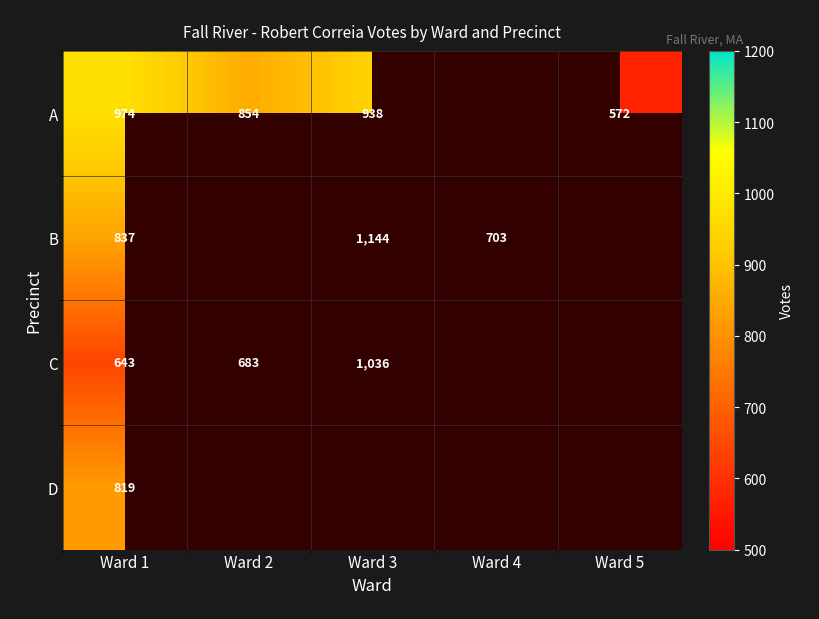

What is the difference between the A values at Ward 3 and Ward 2?

84.0